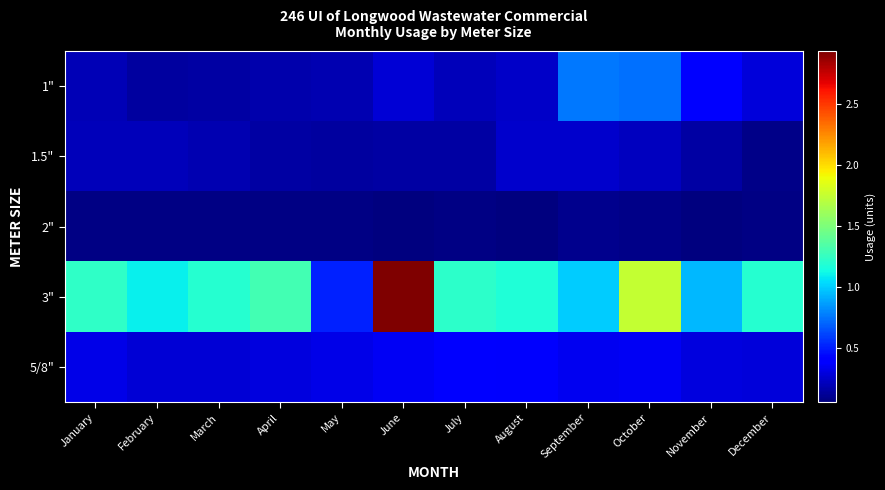

Reading left to right, extract all data points from this chart.

1": January=193439	February=146661	March=153866	April=179072	May=184896	June=274860	July=210438	August=239182	September=759368	October=734471	November=417972	December=290652
1.5": January=204608	February=214264	March=182613	April=151238	May=141902	June=150034	July=148272	August=256736	September=254766	October=222486	November=149889	December=86138
2": January=77633	February=71166	March=68688	April=76229	May=74872	June=57086	July=70262	August=64230	September=92130	October=82085	November=67587	December=76639
3": January=1231500	February=1094600	March=1199900	April=1303300	May=511700	June=2934500	July=1225000	August=1175600	September=994300	October=1745600	November=939700	December=1193970
5/8": January=319627	February=275488	March=280709	April=293296	May=315875	June=360285	July=426856	August=374396	September=340536	October=357438	November=294860	December=291000